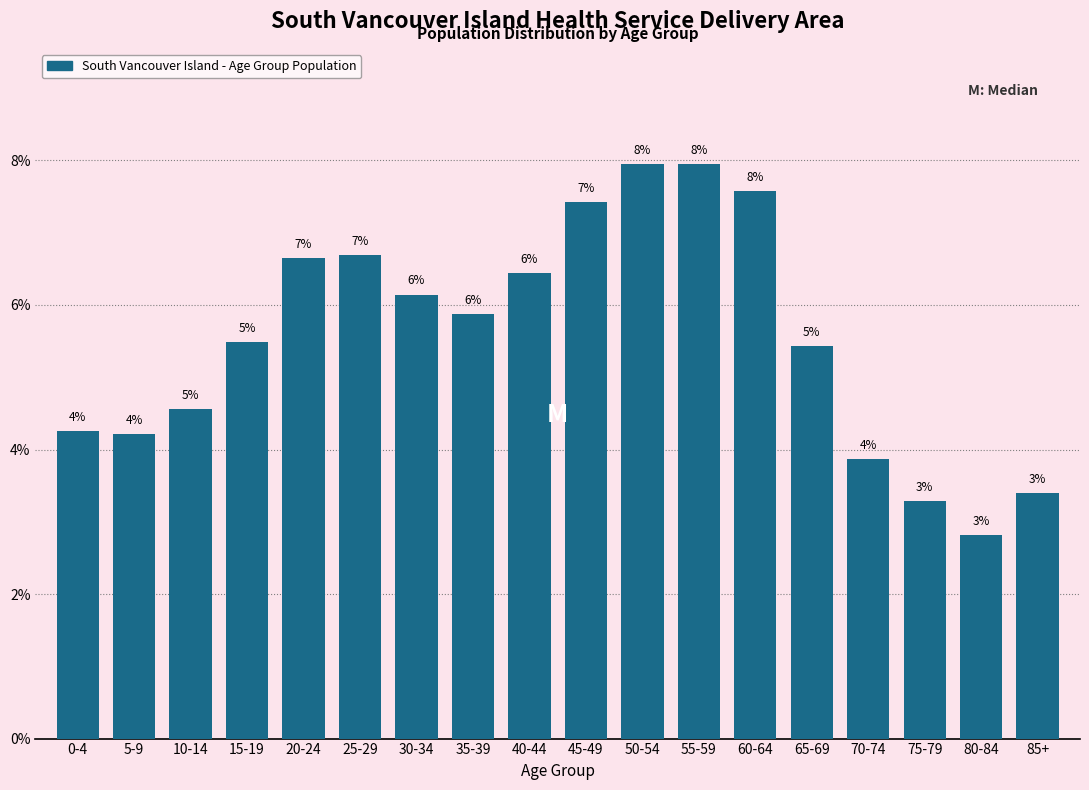

How many bars are there in total?

18